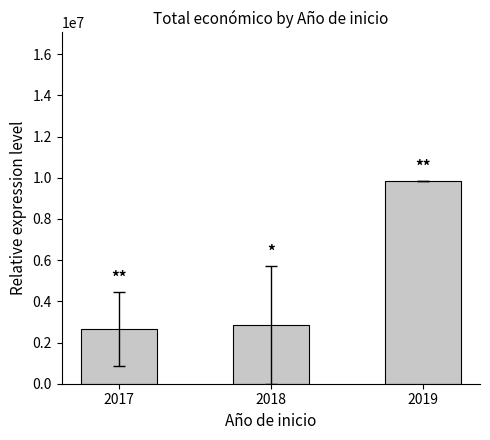

What is the average value?

5122264.8